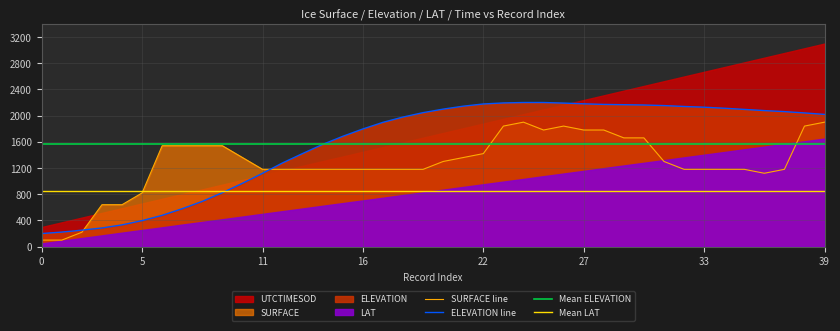

What is the label of the 7th point from the right?

33